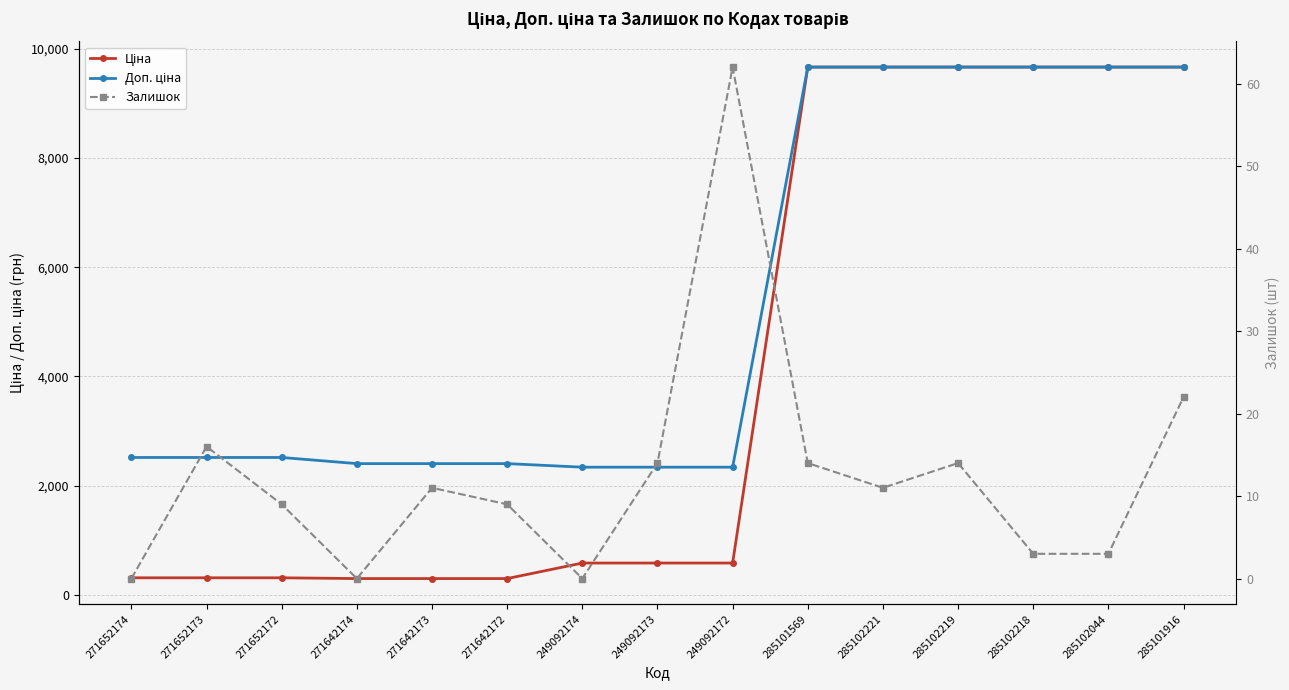

At which category is the sum across all series the highest?

285101916